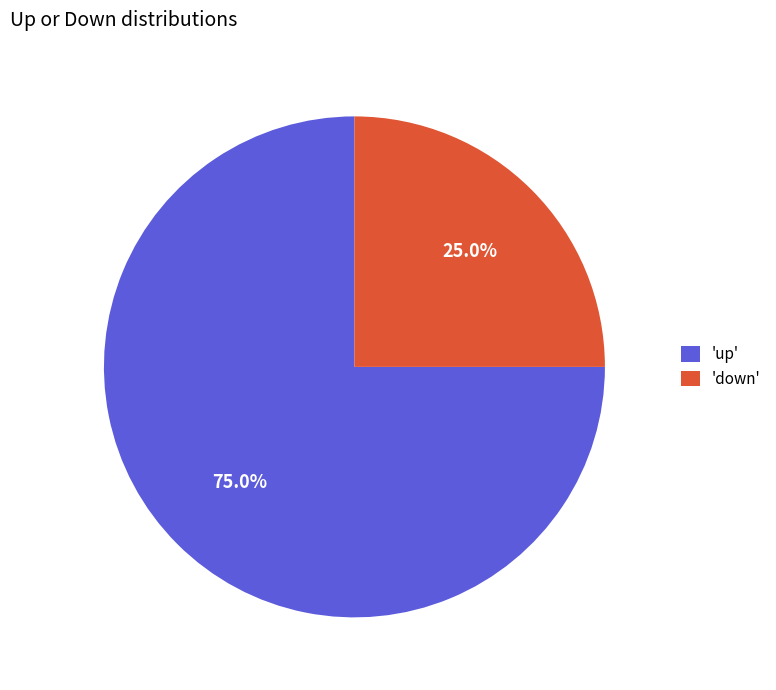

Is there any slice that represents more than half of the pie?

Yes